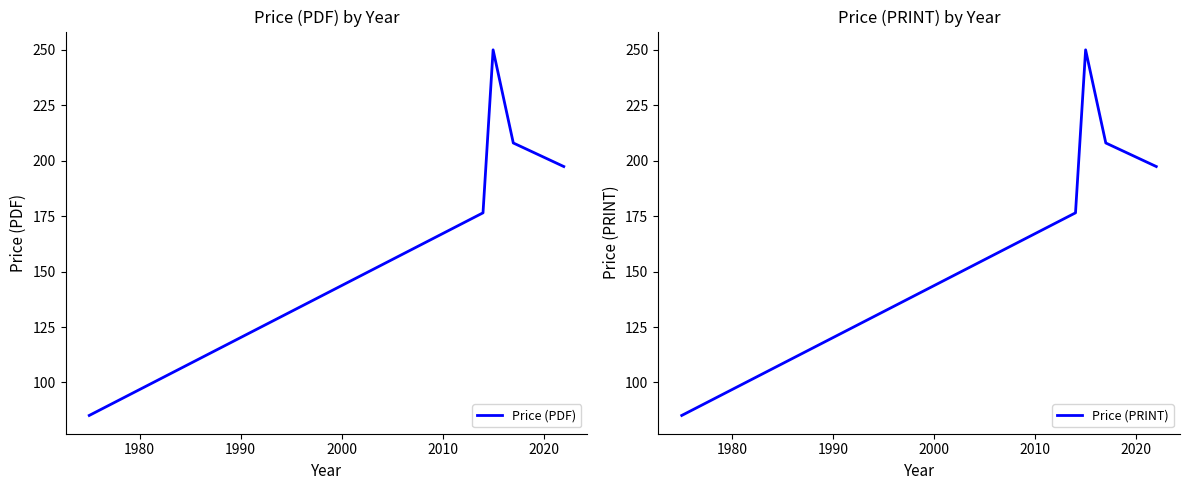

What is the lowest value of the Price (PRINT) series?

85.1